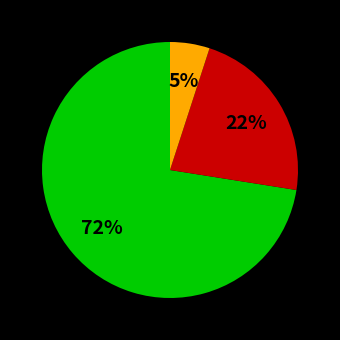

How many segments does this pie chart have?

3